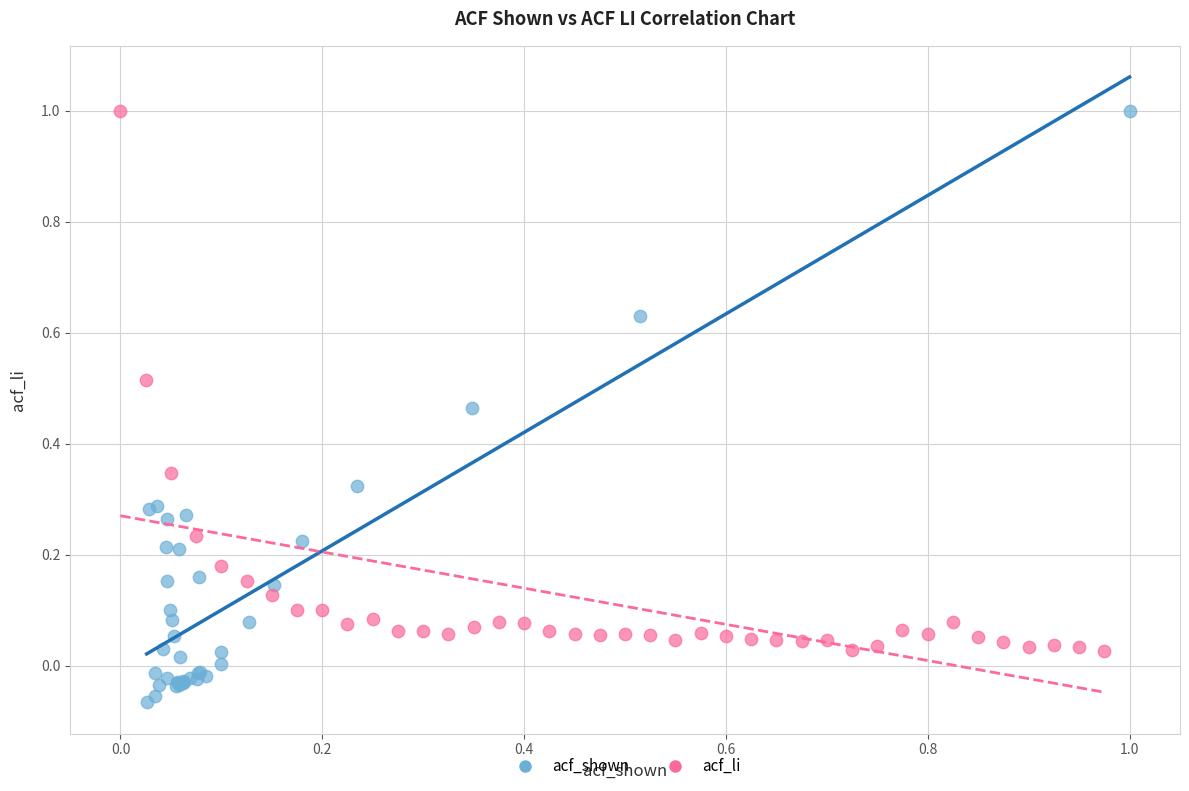

Which series contains the lowest Y value?

acf_shown